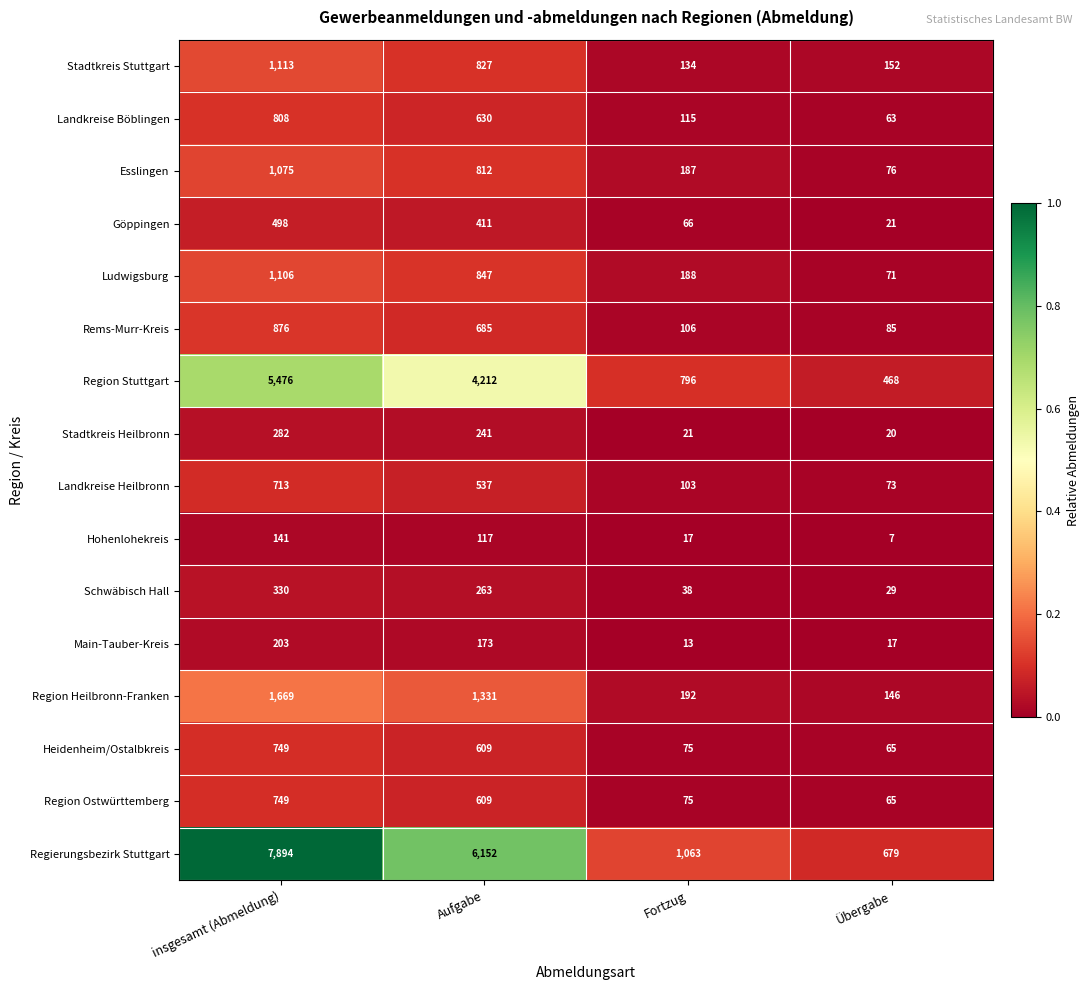

What is the average value of the Stadtkreis Heilbronn series?

141